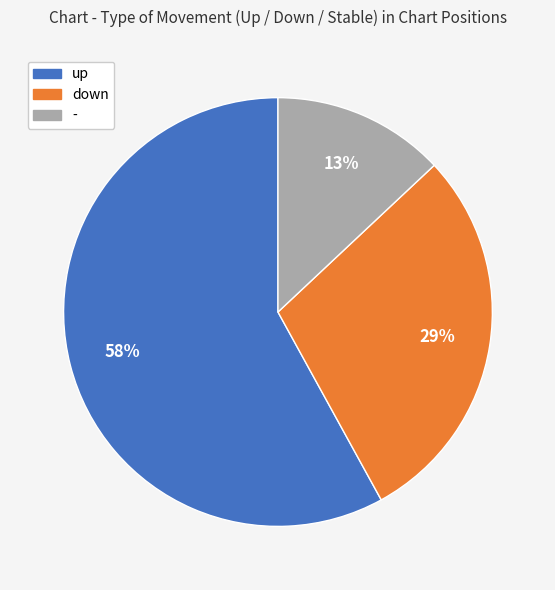

Rank the categories by value from lowest to highest.

-, down, up